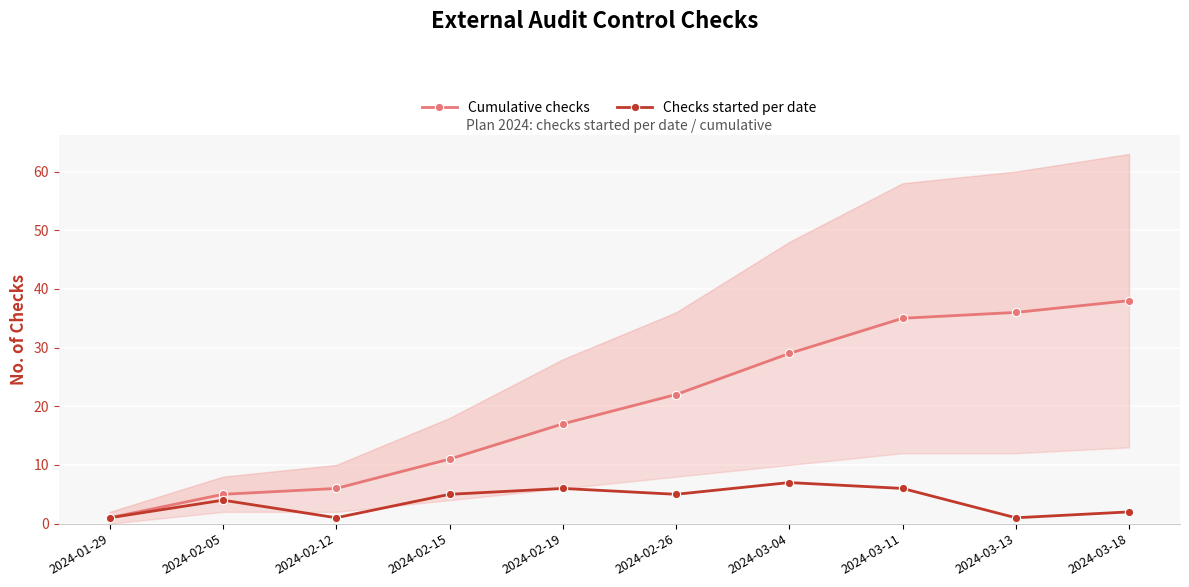

Is it true that Cumulative checks equals 43 at 2024-03-04?

False